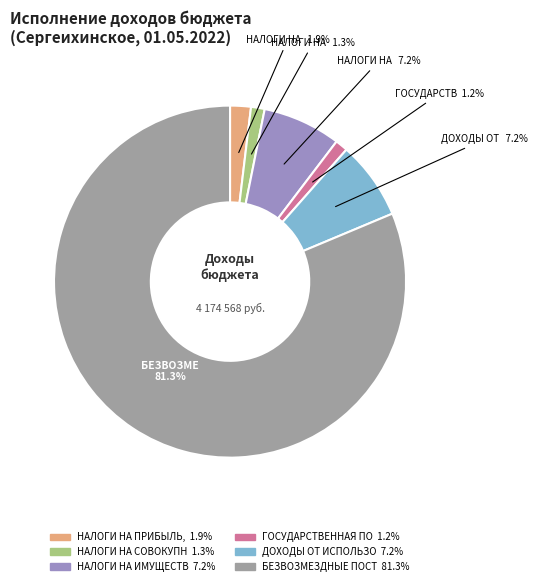

Does any single category account for the majority?

Yes